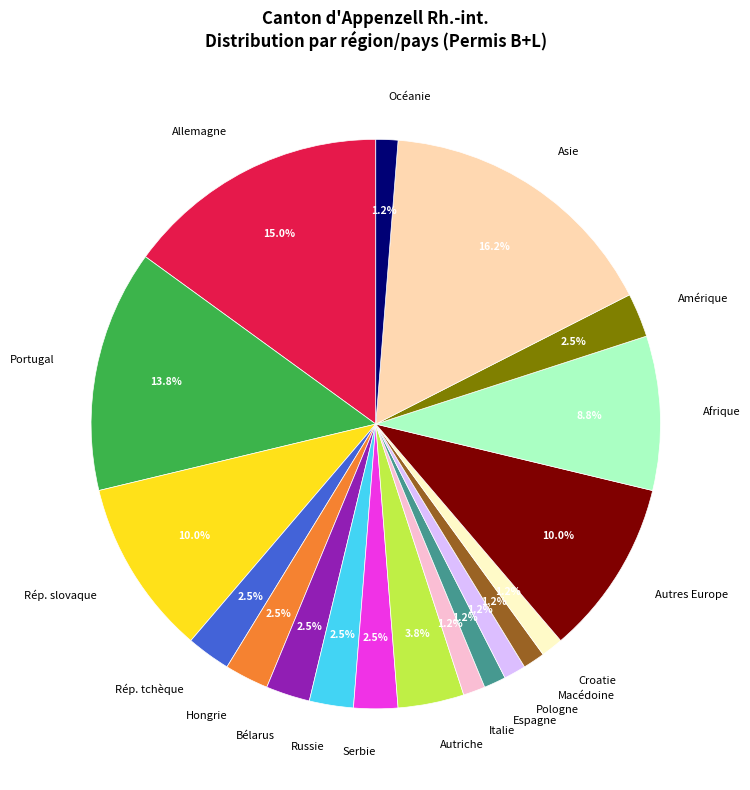

Is there a majority slice in this chart?

No